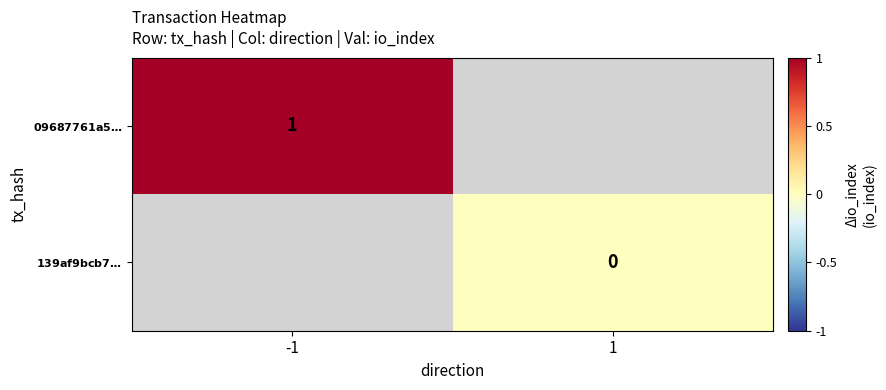

At -1, list the series in order from smallest to largest.

$\bf{09687761a5…}$, $\bf{139af9bcb7…}$